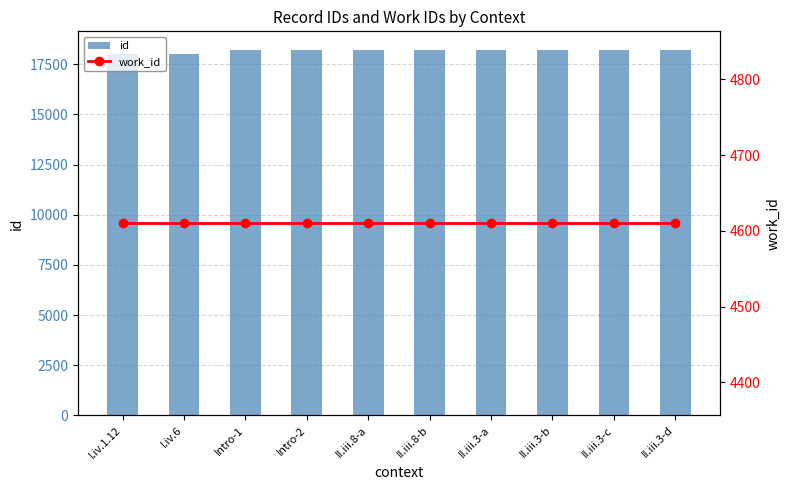

Does the chart contain any negative values?

No